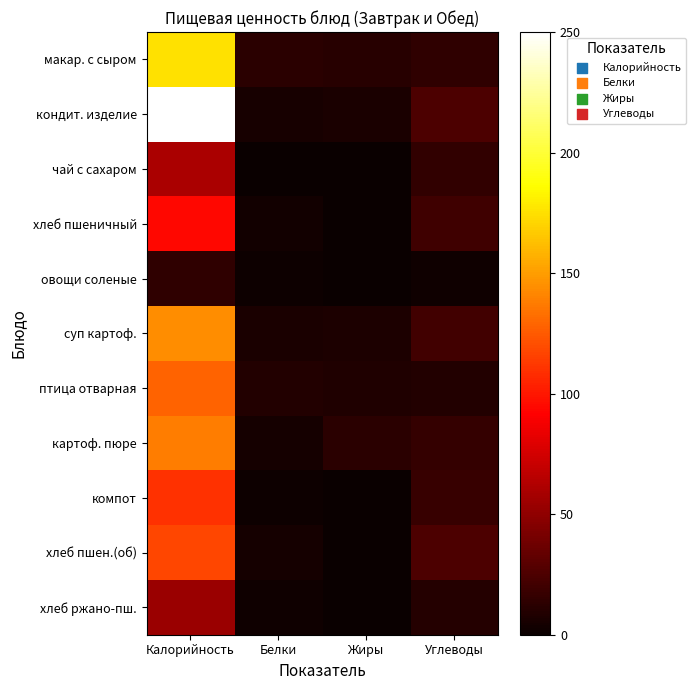

Which series changed the most between Калорийность and Углеводы?

кондит. изделие